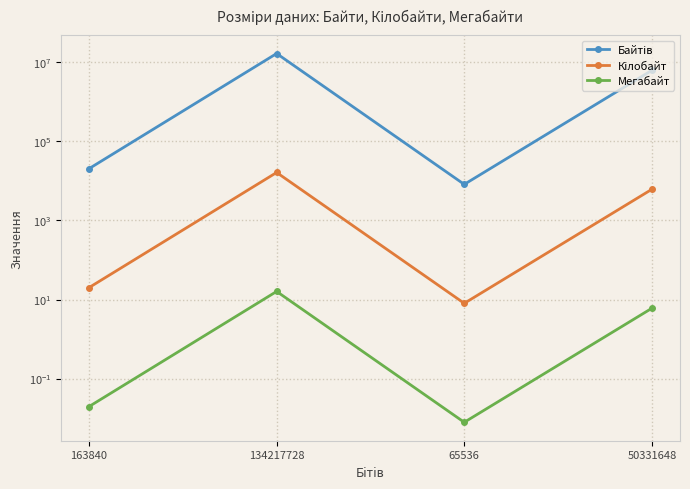

True or false: Мегабайт has more than 0 points higher than both neighbors.

True